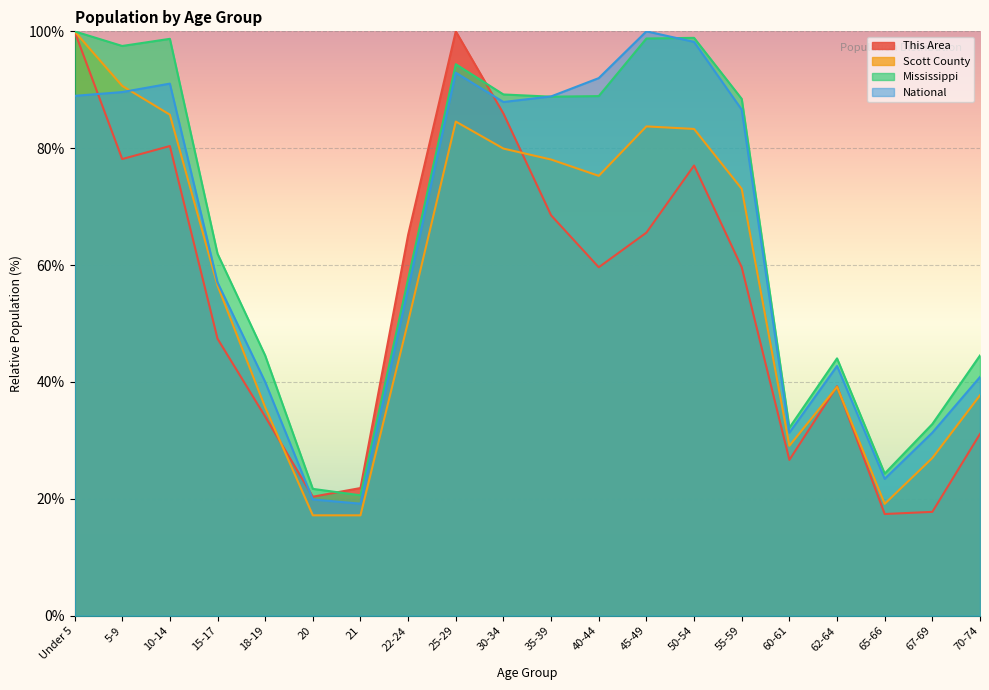

The This Area series shows 18.9 at 50-54. True or false?

False